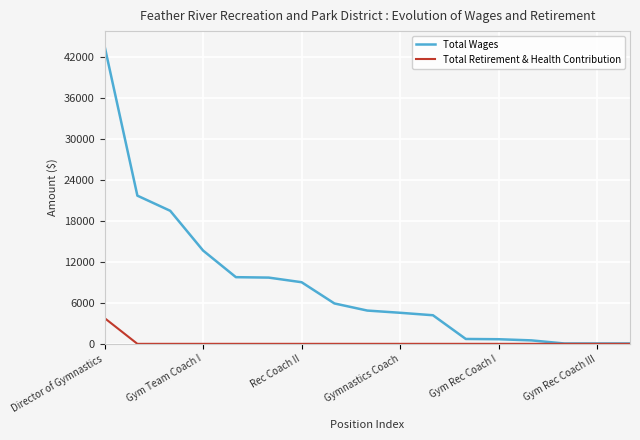

What is the highest value of the Total Retirement & Health Contribution series?

3781